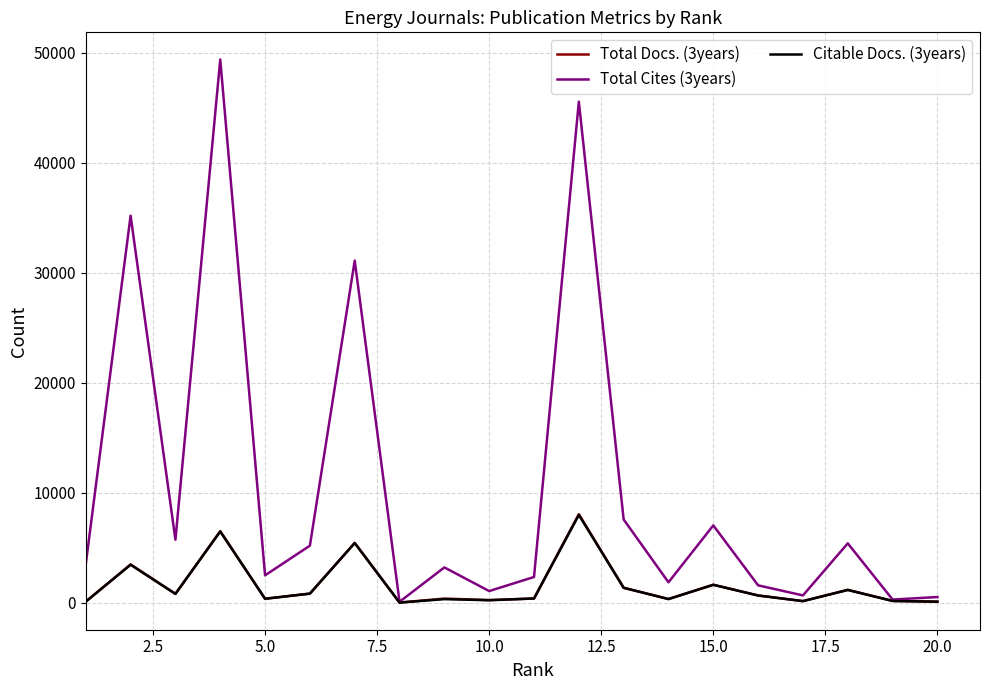

What is the lowest value of the Total Docs. (3years) series?

12